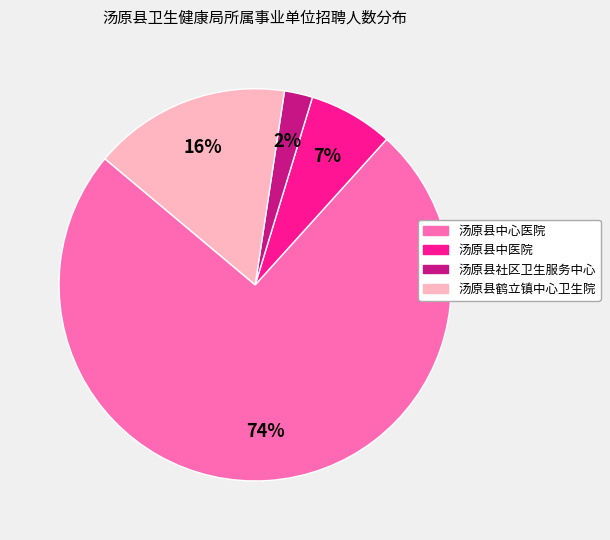

Rank the categories by value from highest to lowest.

汤原县中心医院, 汤原县鹤立镇中心卫生院, 汤原县中医院, 汤原县社区卫生服务中心